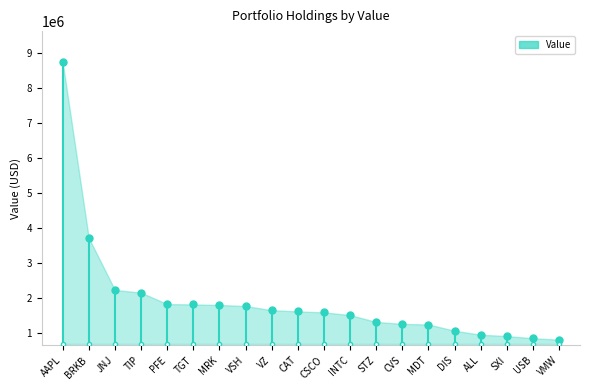

What is the difference between the values at TIP and CAT?

536000